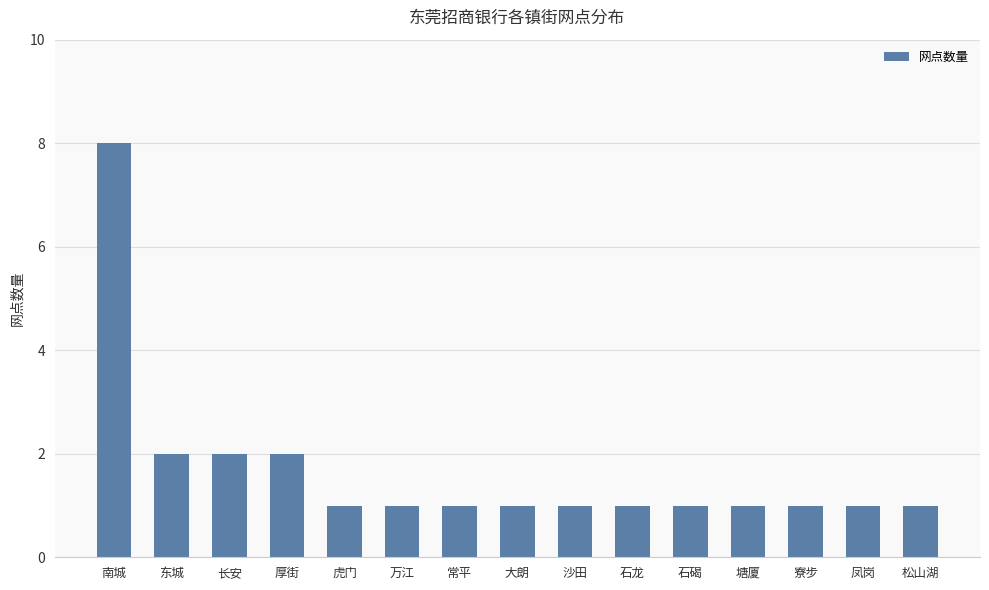

Is it true that the value at 常平 is 2?

False